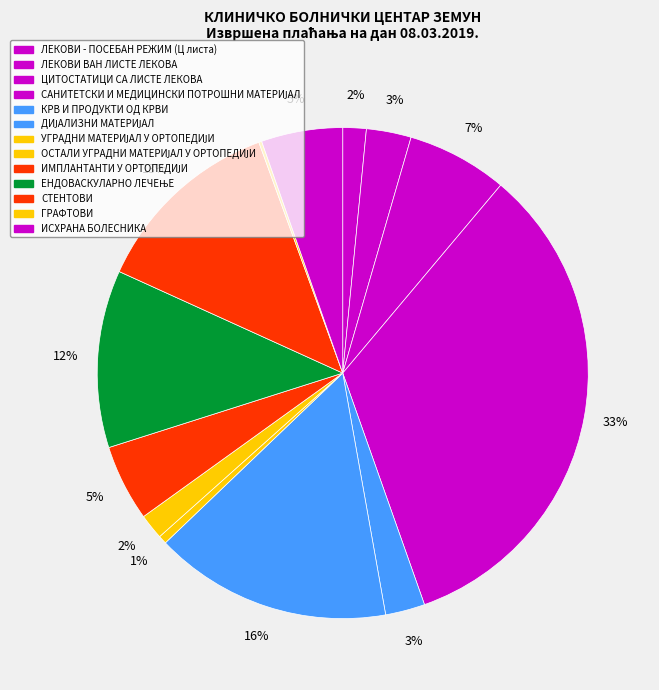

Is it true that ЦИТОСТАТИЦИ СА ЛИСТЕ ЛЕКОВА is 7% of the pie?

True